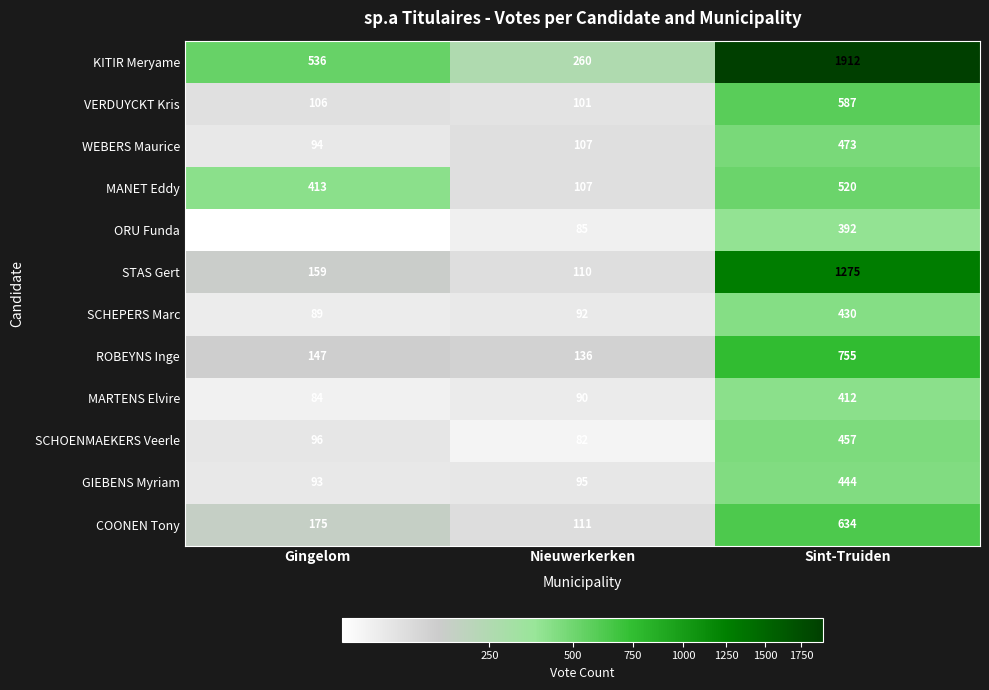

Between Gingelom and Nieuwerkerken, which series saw the biggest shift?

MANET Eddy